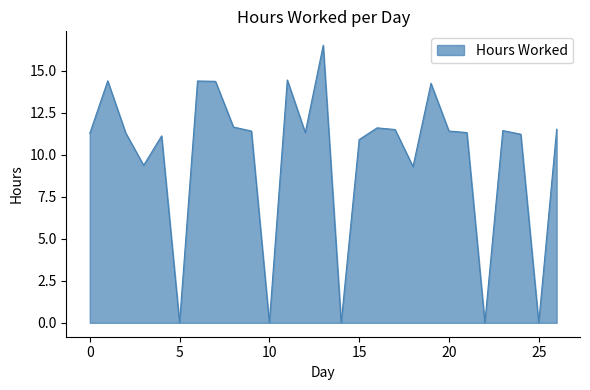

True or false: the data has more than 2 interior local peaks.

True